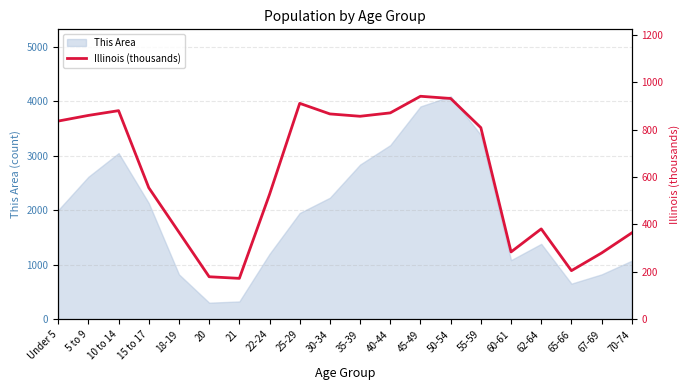

Between 22-24 and Under 5, which is larger?

Under 5